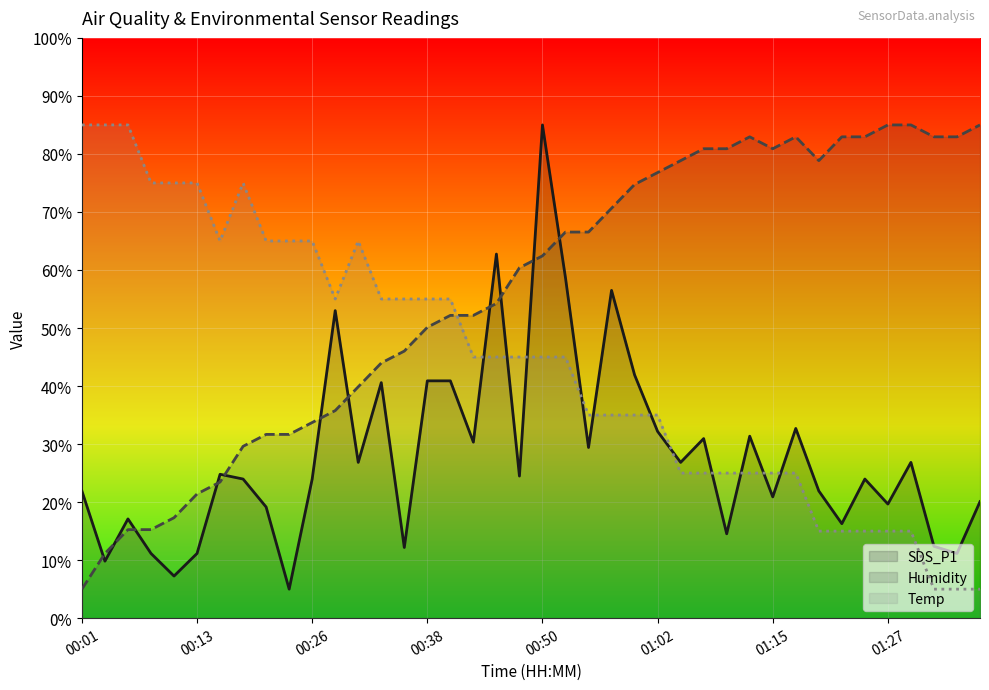

At which category does Temp reach its first local peak?

00:18